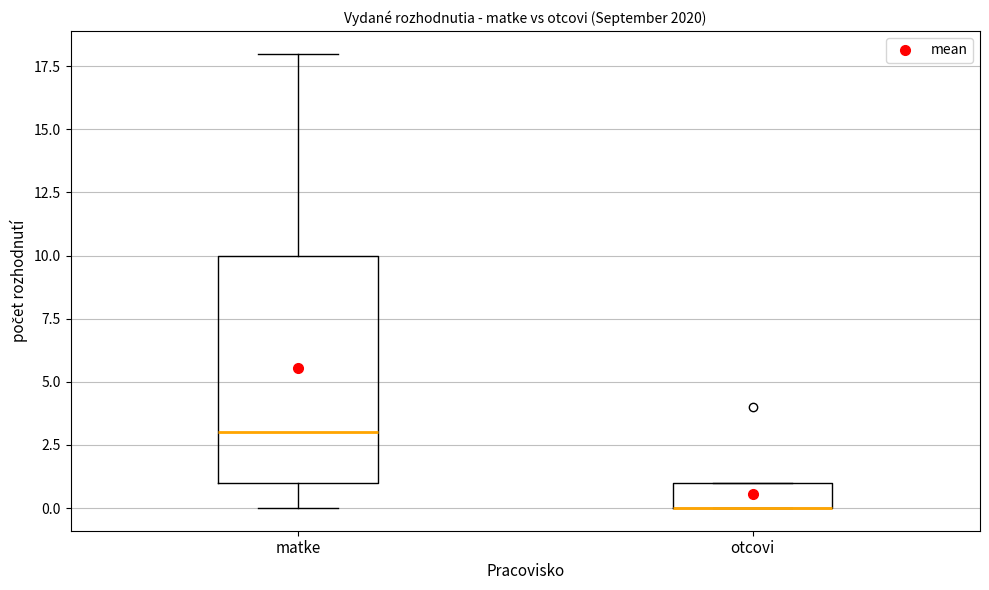

Reading left to right, transcribe this box plot: for each box, give where its median line is, the range the box spans, and where its two whiskers end, as read against the y-axis. The values are not printed on the chart, so give them approximately, as read against the axis.

matke: median 3, box 1 to 10, whiskers 0 to 18
otcovi: median 0 (drawn on the box's lower edge), box 0 to 1, whiskers 0 to 1